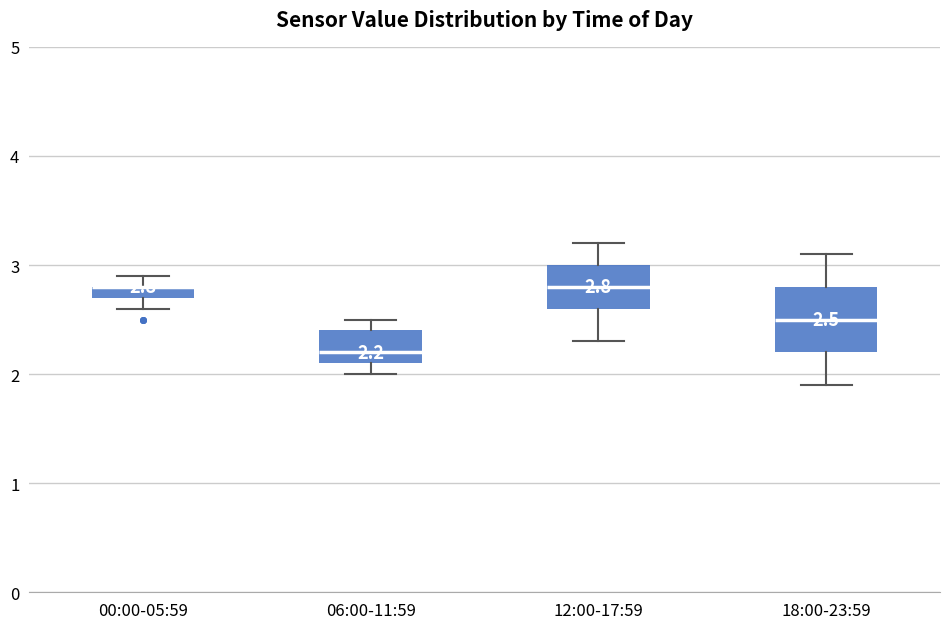

Comparing the boxes themselves (not the whiskers), which one is the tallest?

18:00-23:59